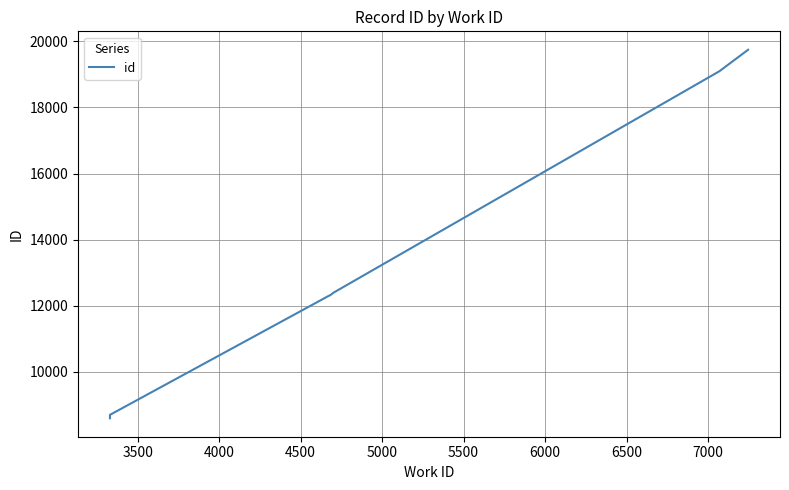

Between 7000 and 6000, which is larger?

7000